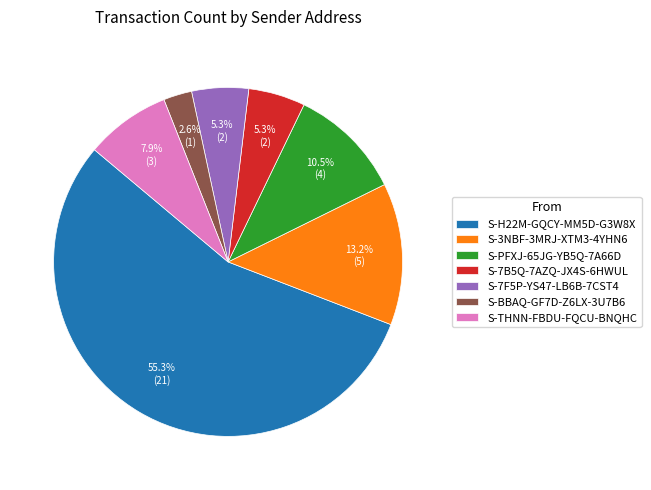

To the nearest percent, what is the difference between the largest and smallest slice percentages?

53%